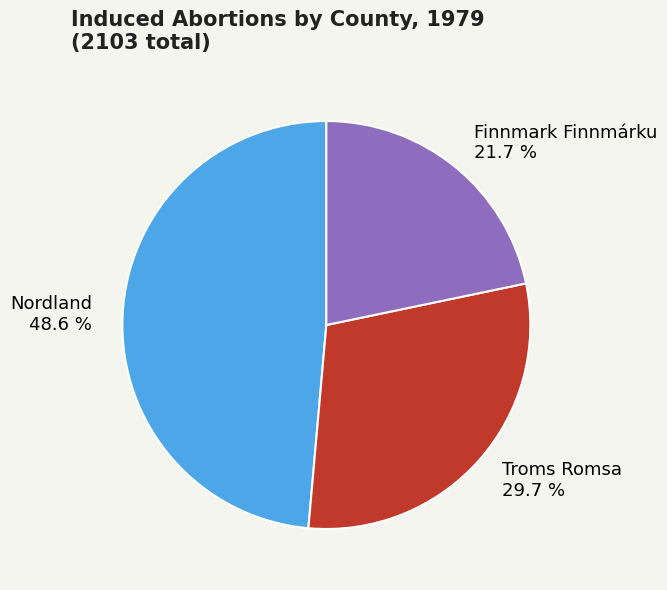

To the nearest percent, what percentage of the pie is Nordland?

49%